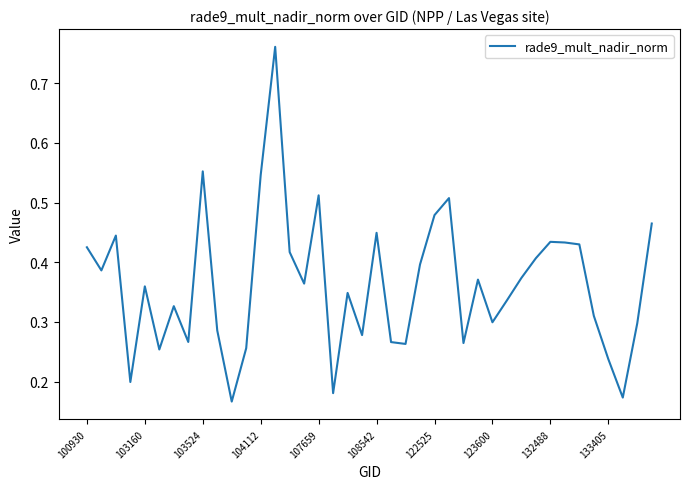

How many lines are shown in the chart?

1